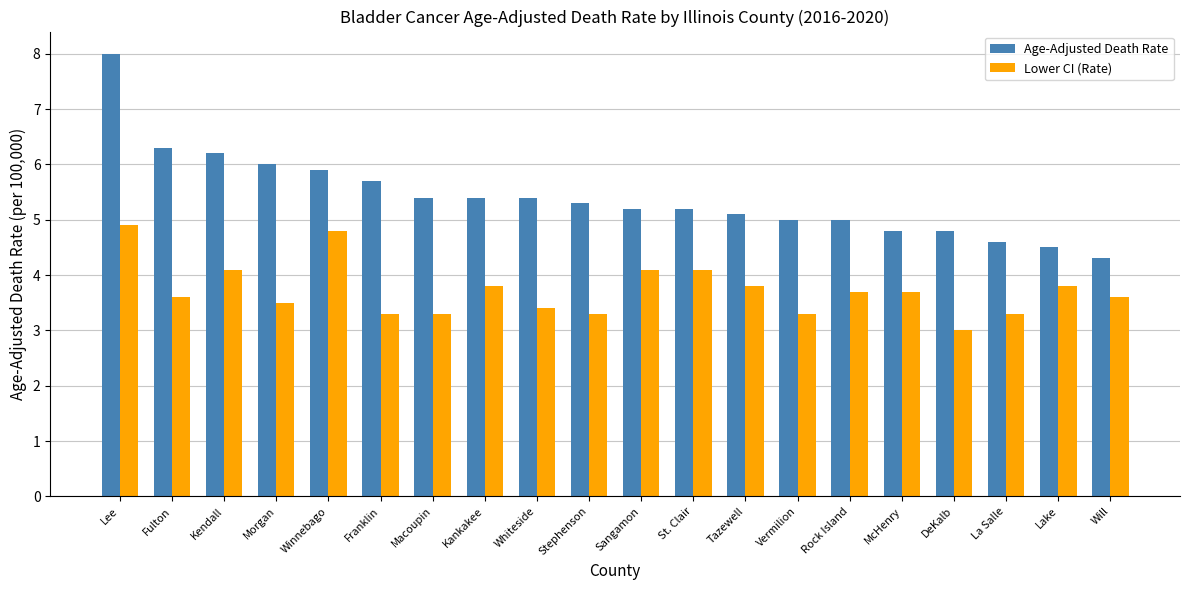

List the series in order of their peak value, lowest first.

Lower CI (Rate), Age-Adjusted Death Rate